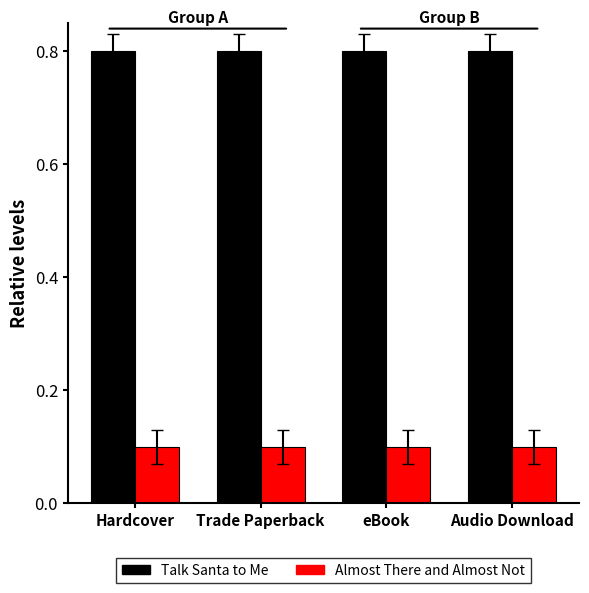

How many bars are there in total?

8